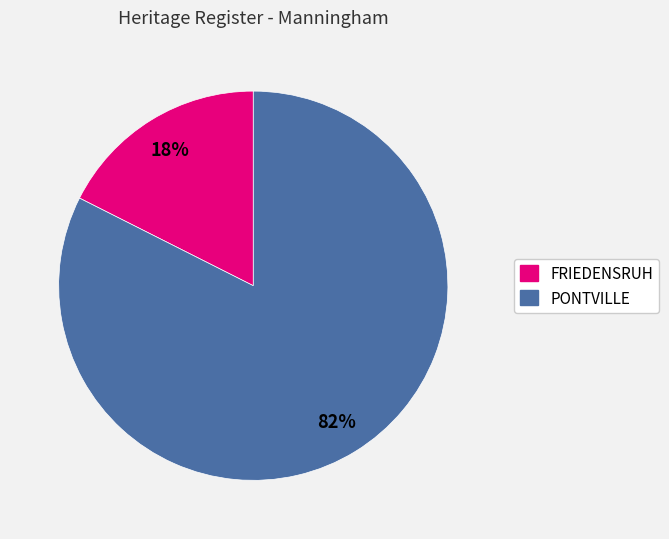

What is the smallest slice in the pie chart?

FRIEDENSRUH